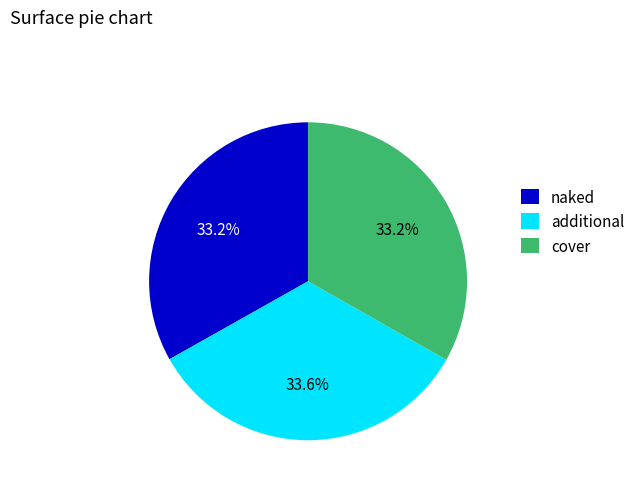

What portion of the pie excludes cover?

66.8%